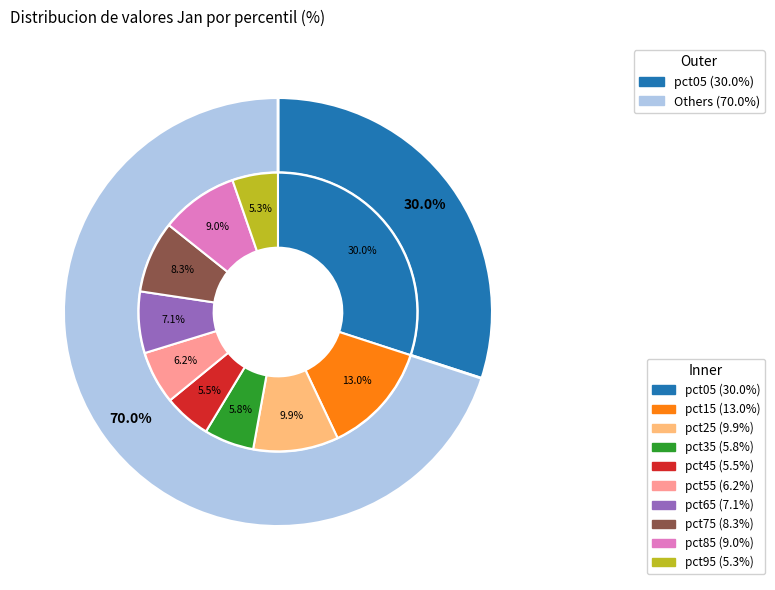

What is the ratio of the value at pct45 to the value at pct05?

0.2